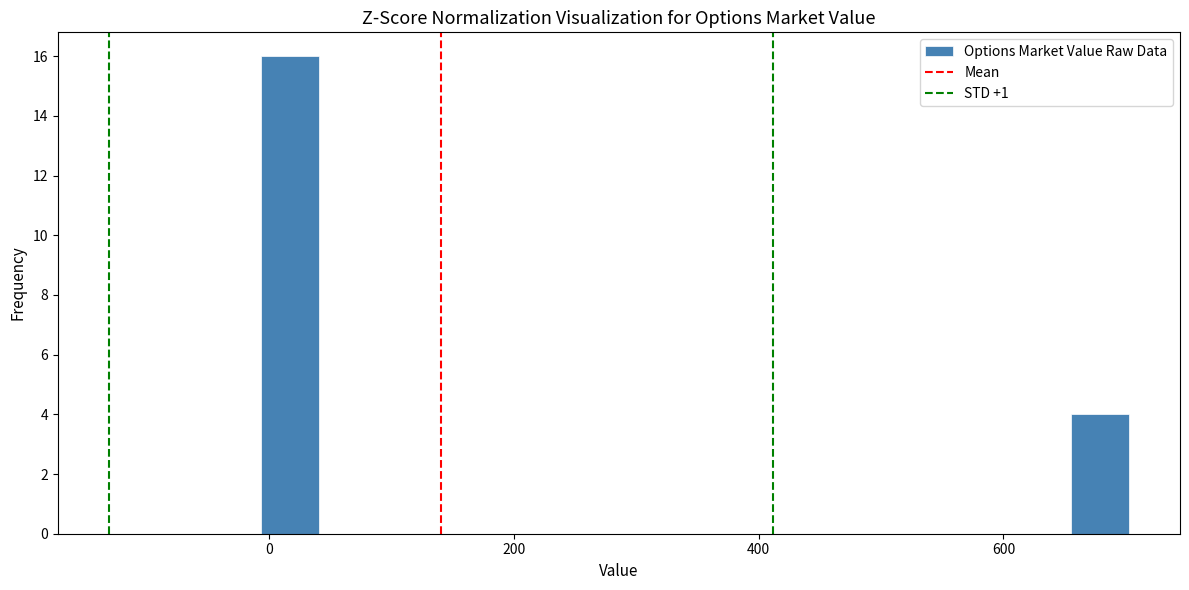

Around what value on the x-axis is the tallest bar? Give the approximate position of its centre, as read against the axis.

20